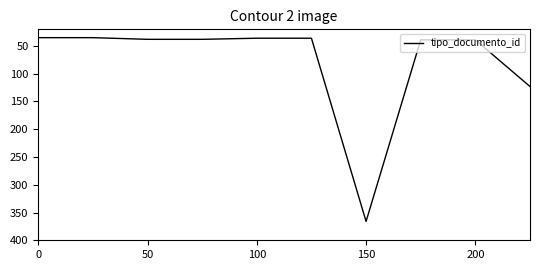

What is the difference between the maximum and minimum values?

331